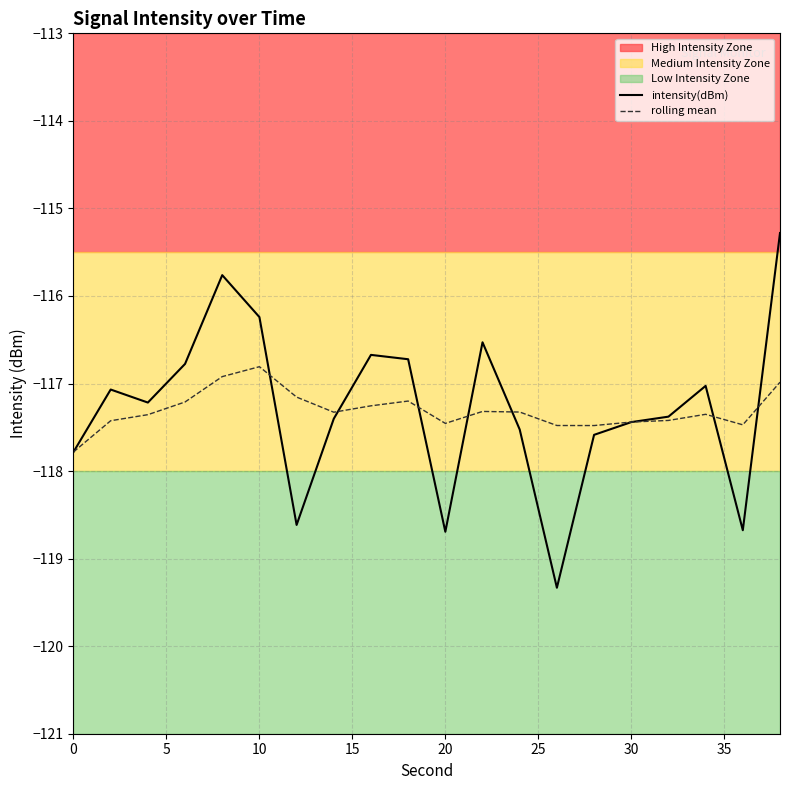

True or false: intensity(dBm) has a value of -118.7 at 20.

True